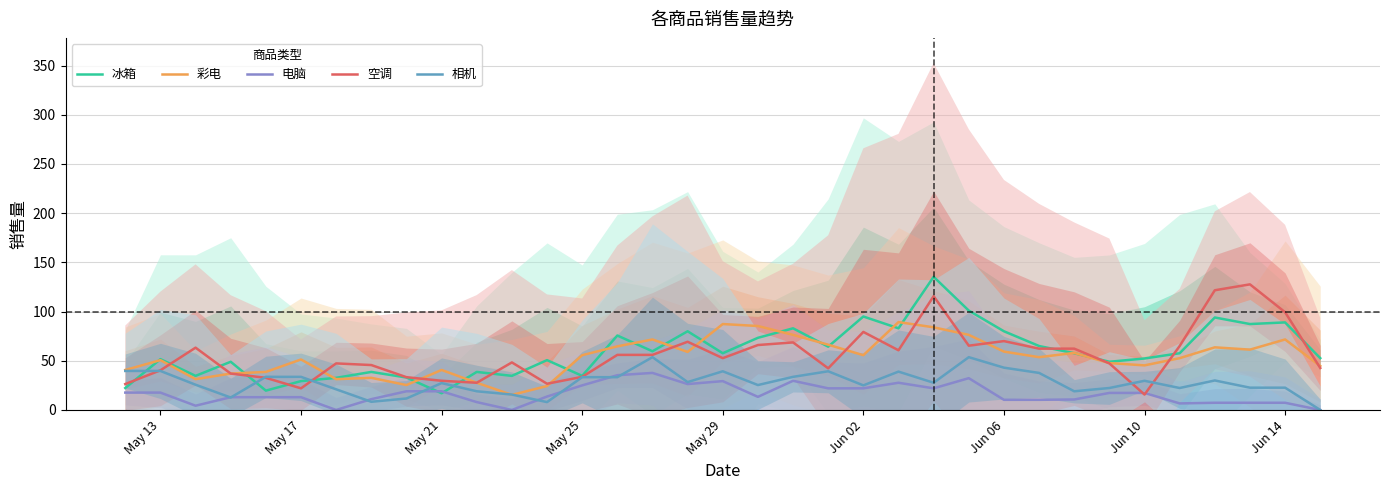

How many intersections are there between 相机 and 空调?

5